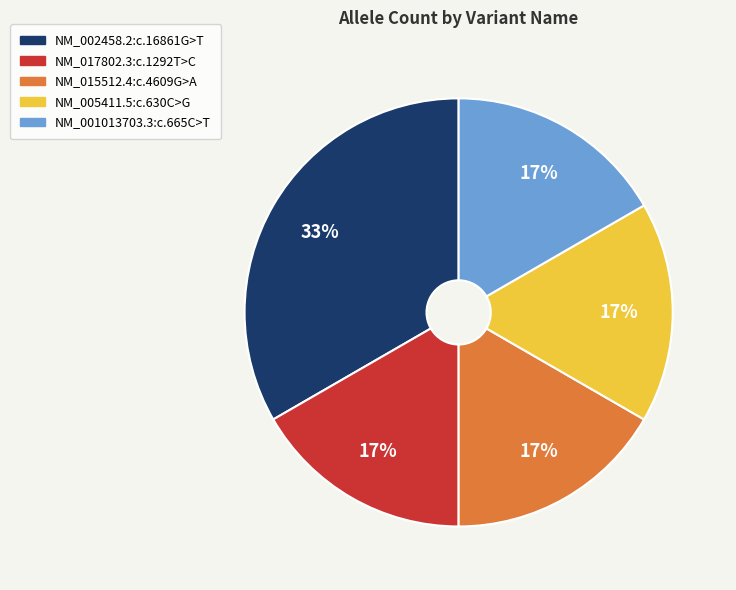

Combined, do NM_001013703.3:c.665C>T and NM_017802.3:c.1292T>C account for over 50%?

No